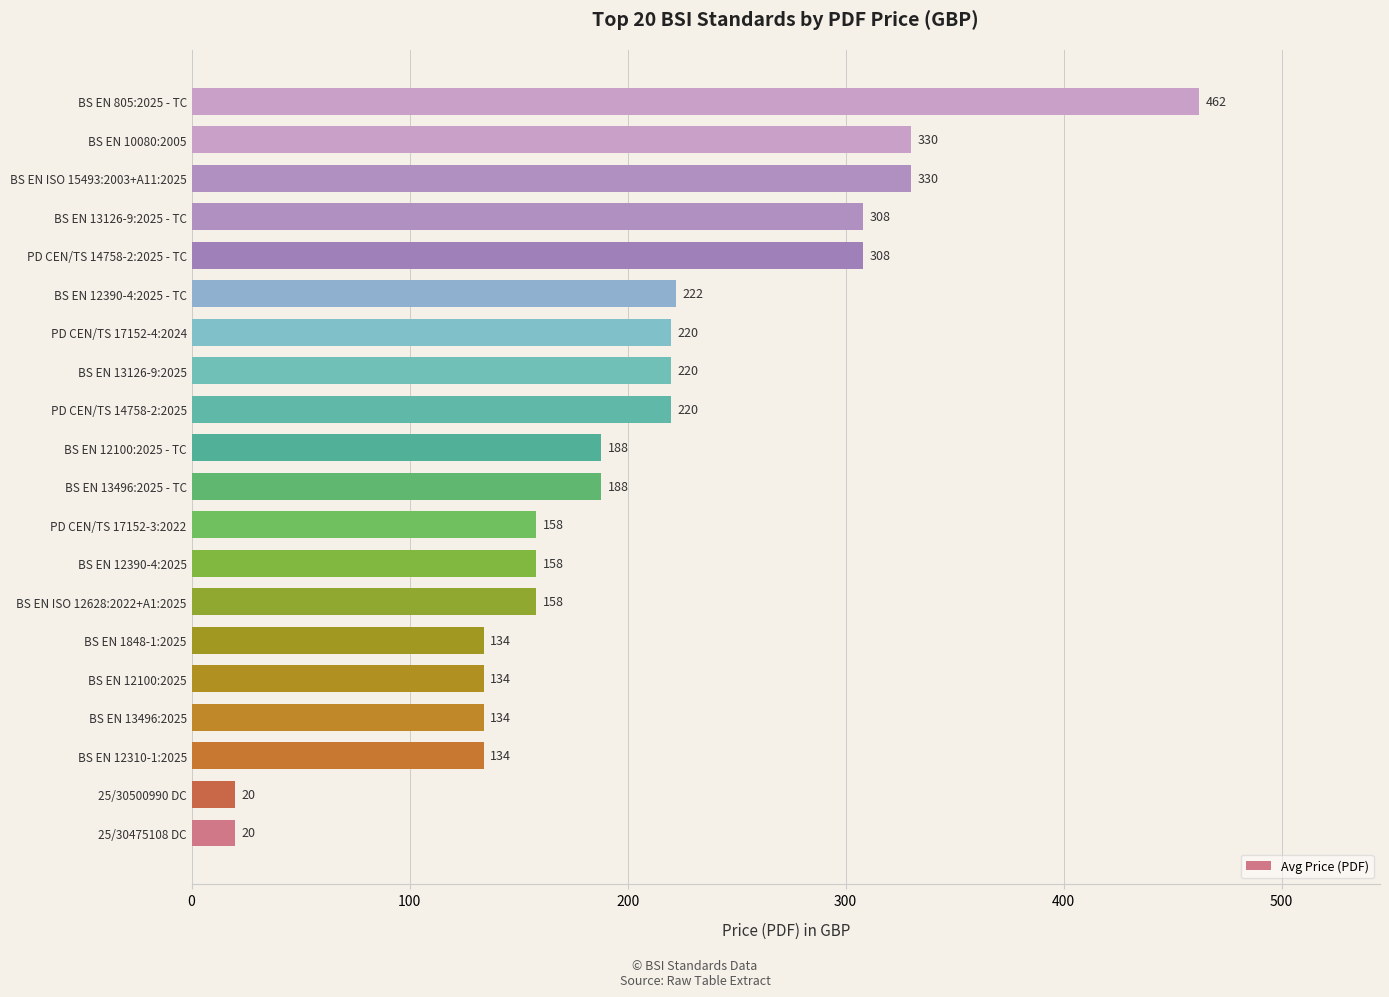

Reading bottom to top, list all the values displayed in this chart.

20	20	134	134	134	134	158	158	158	188	188	220	220	220	222	308	308	330	330	462